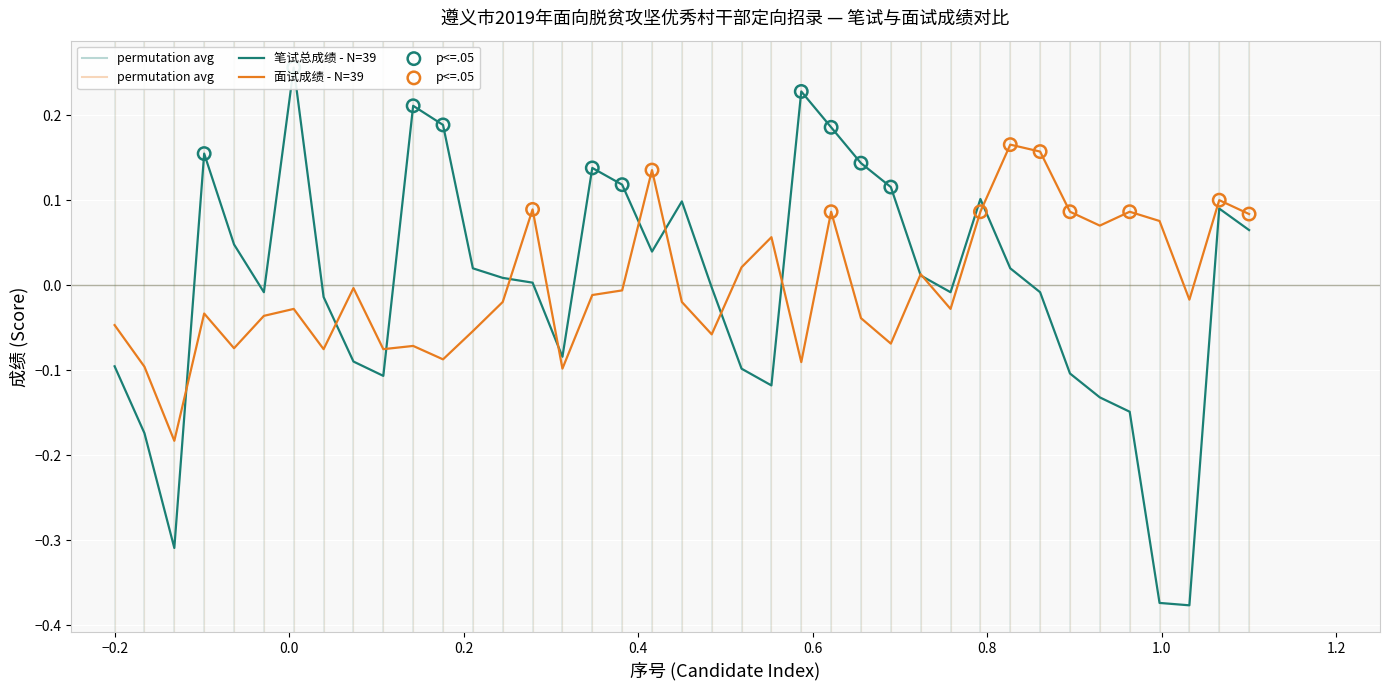

What is the total value across all series at 35?

-0.1